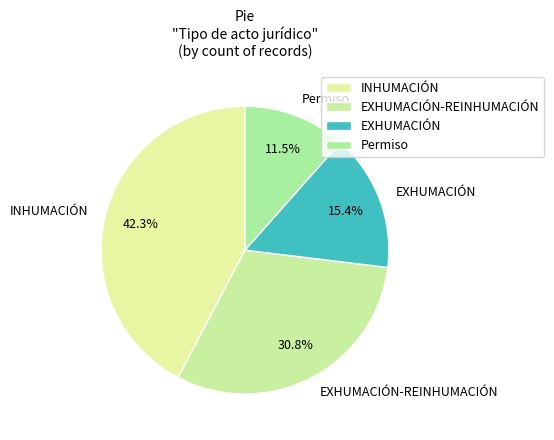

To the nearest percent, what is the difference between the largest and smallest slice percentages?

31%